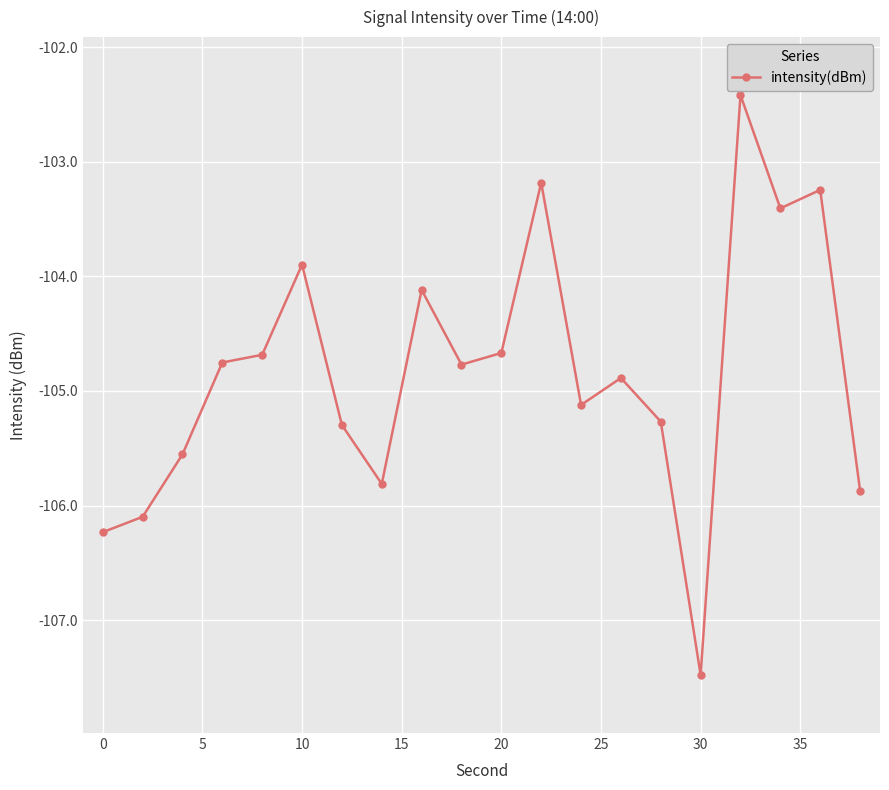

What is the greatest value displayed?

-102.4